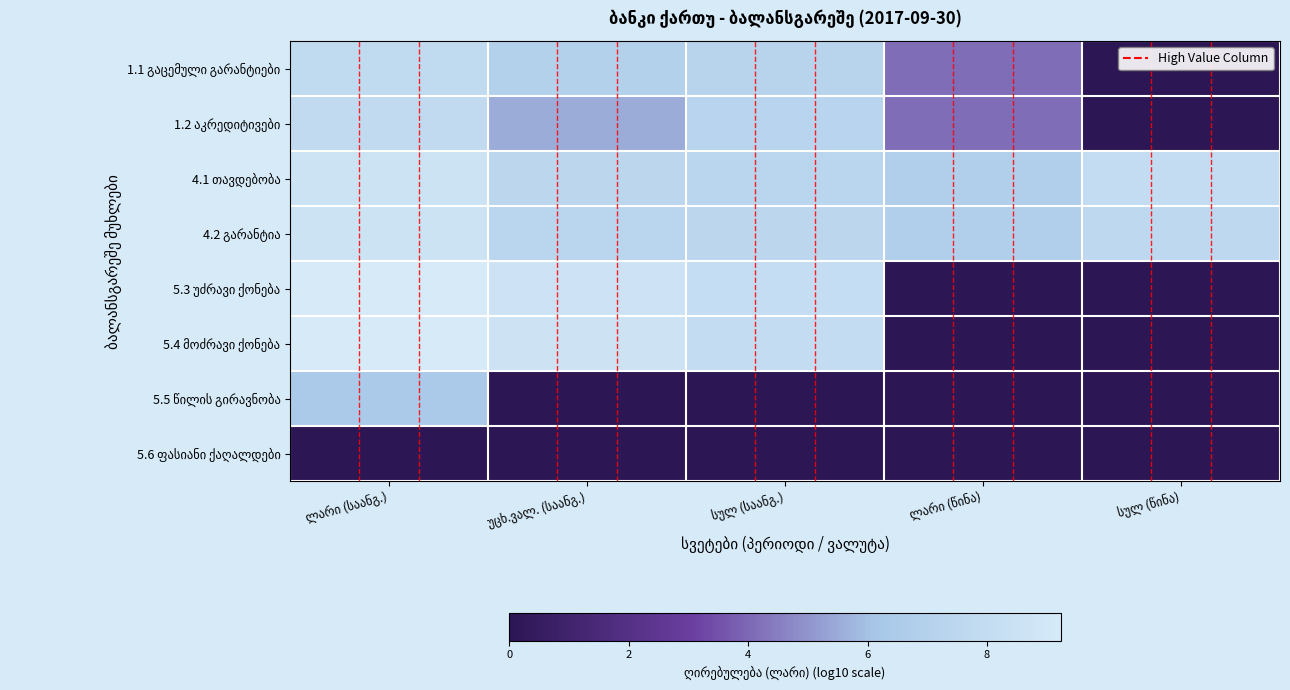

How many series are shown in this chart?

8